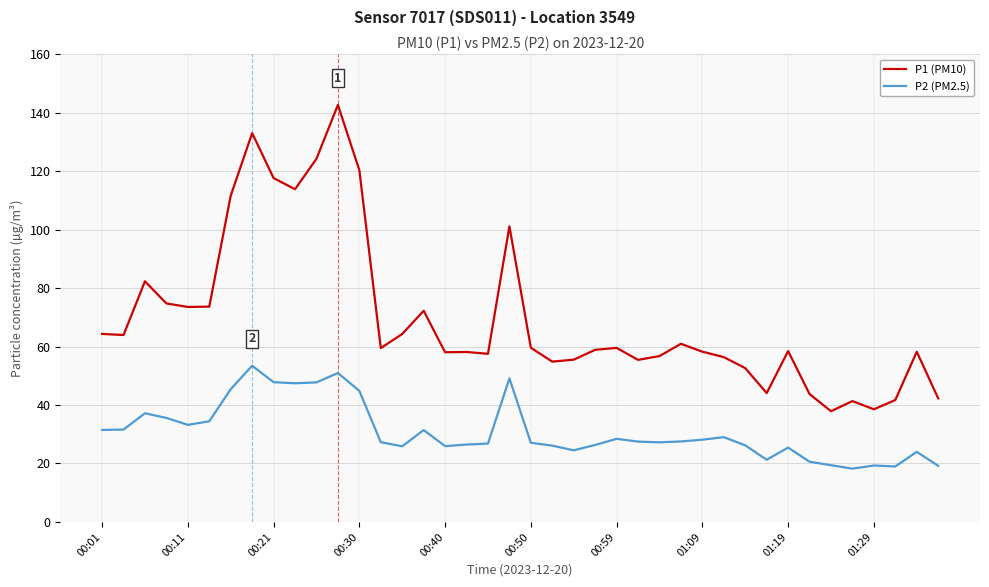

What is the difference between the maximum and minimum values in the P2 (PM2.5) series?

35.2